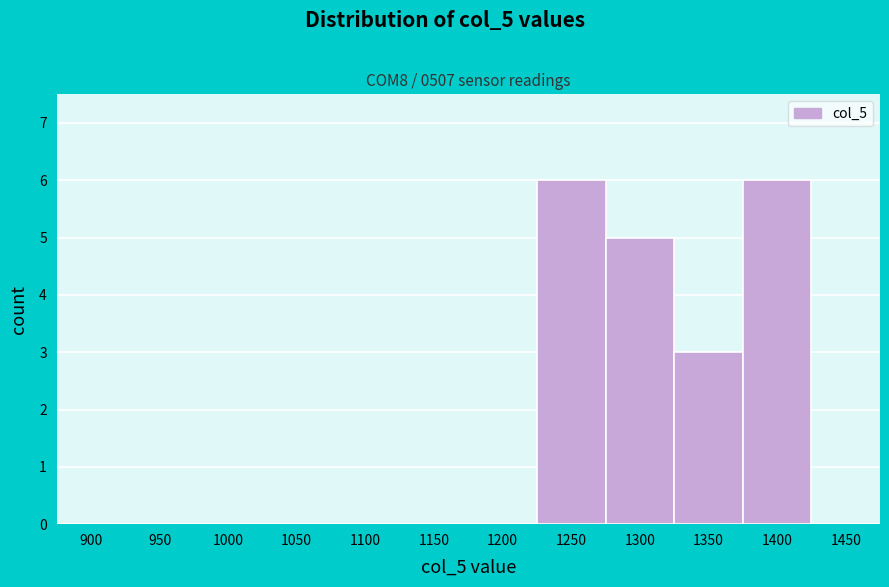

Reading right to left, extract all data points from this chart.

1450=0	1400=6	1350=3	1300=5	1250=6	1200=0	1150=0	1100=0	1050=0	1000=0	950=0	900=0